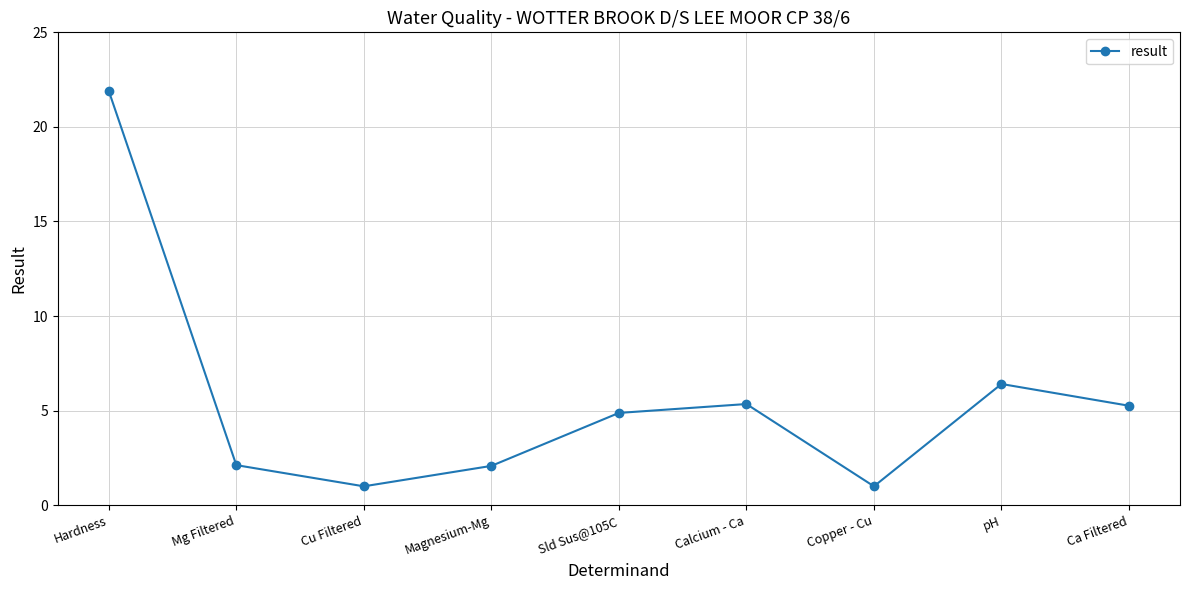

At which category does the chart reach its peak across all series?

Hardness